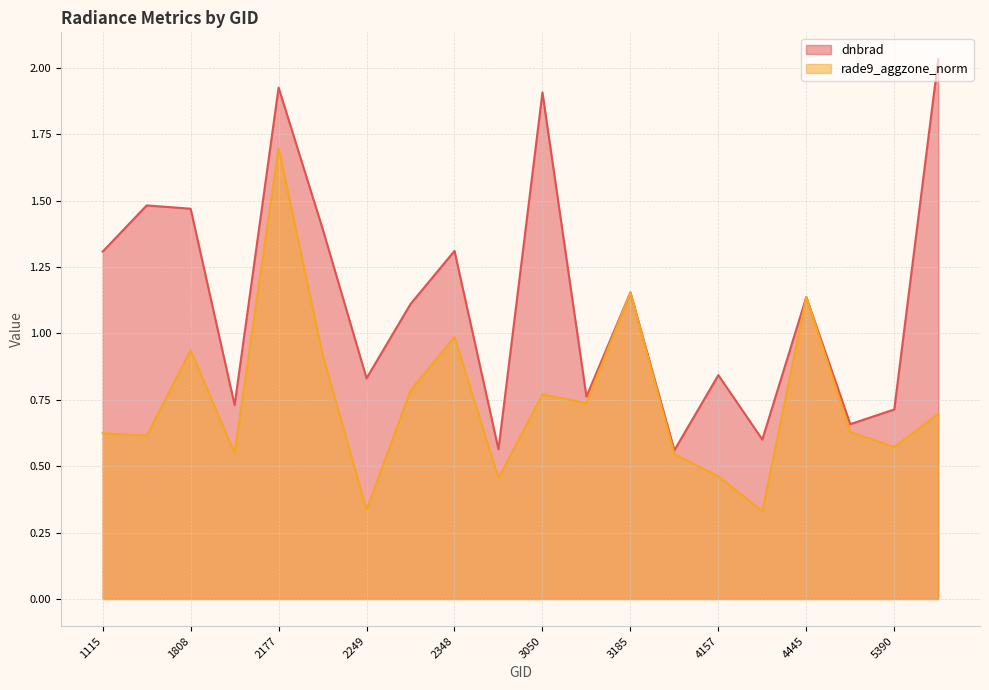

What is the value of the rade9_aggzone_norm point at the 14th from the left?

0.5